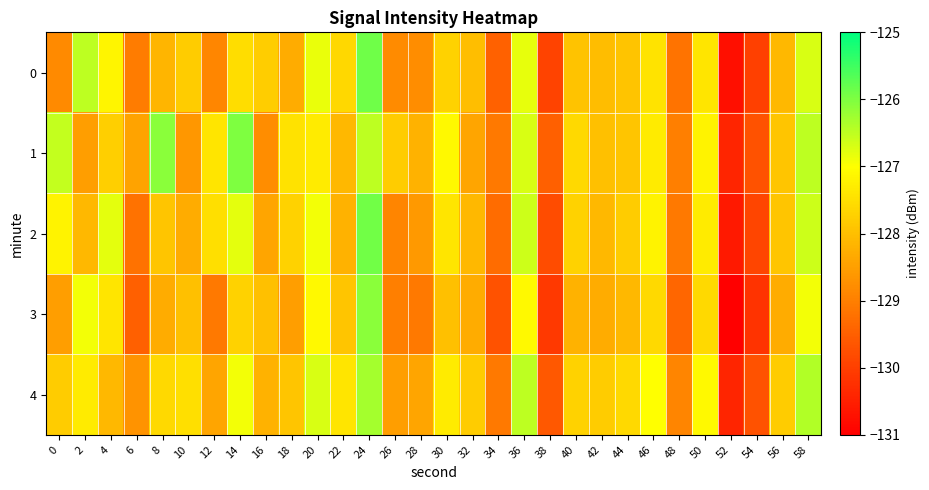

Which has a higher value, 52 or 16?

16